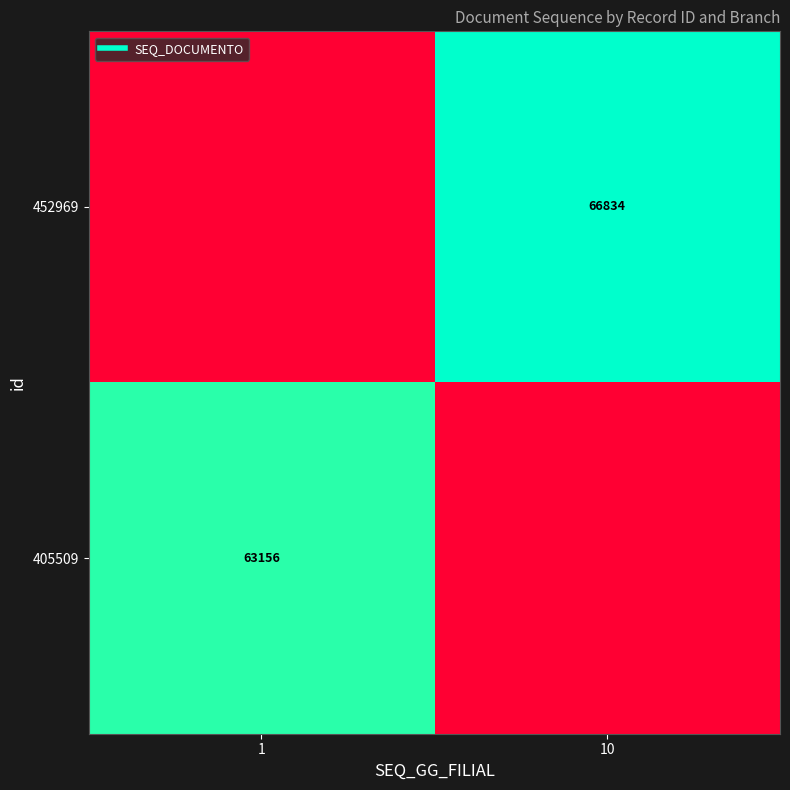

Rank the series by their average value, from lowest to highest.

405509, 452969